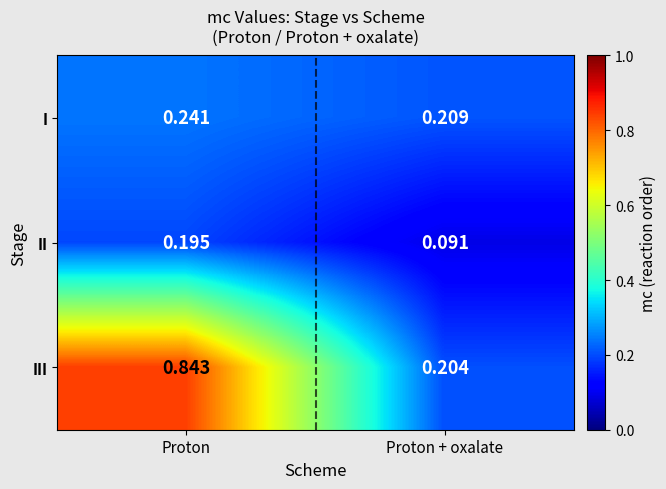

Which category has the lowest value in the II series?

Proton + oxalate